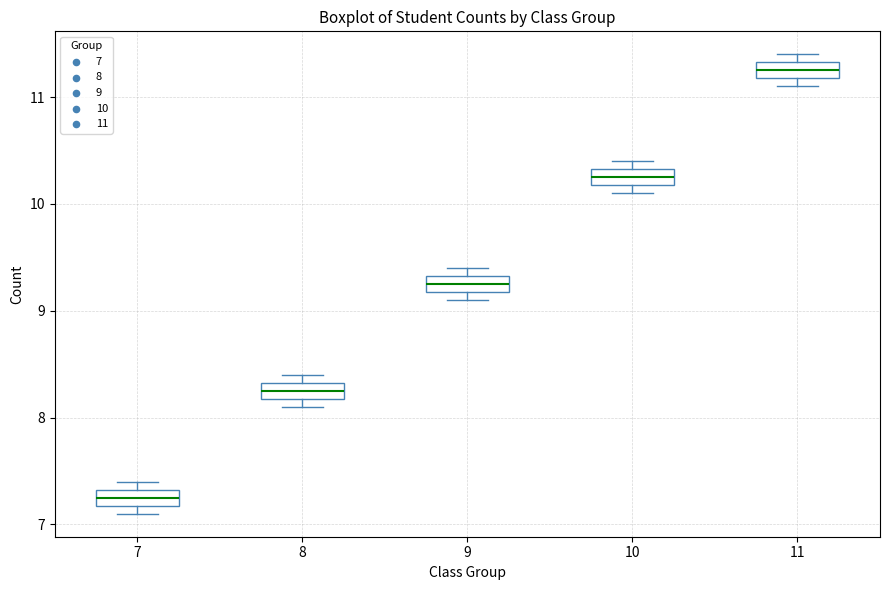

Reading left to right, transcribe this box plot: for each box, give where its median line is, the range the box spans, and where its two whiskers end, as read against the y-axis. The values are not printed on the chart, so give them approximately, as read against the axis.

7: median 7.3 (inside the box), box 7.2 to 7.3, whiskers 7.1 to 7.4
8: median 8.3 (inside the box), box 8.2 to 8.3, whiskers 8.1 to 8.4
9: median 9.3 (inside the box), box 9.2 to 9.3, whiskers 9.1 to 9.4
10: median 10.3 (inside the box), box 10.2 to 10.3, whiskers 10.1 to 10.4
11: median 11.3 (inside the box), box 11.2 to 11.3, whiskers 11.1 to 11.4